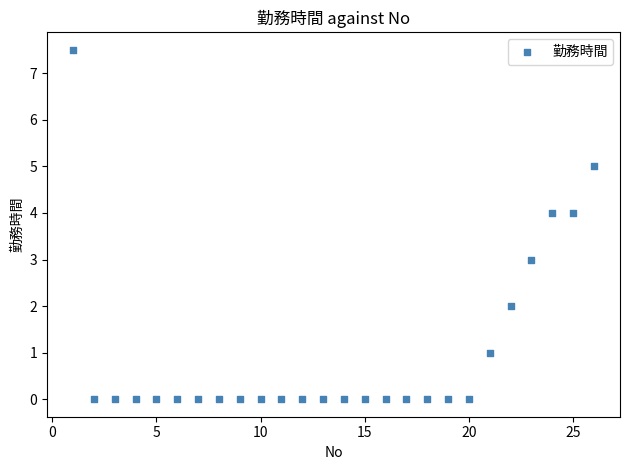

What is the range of Y values (max minus min)?

7.5